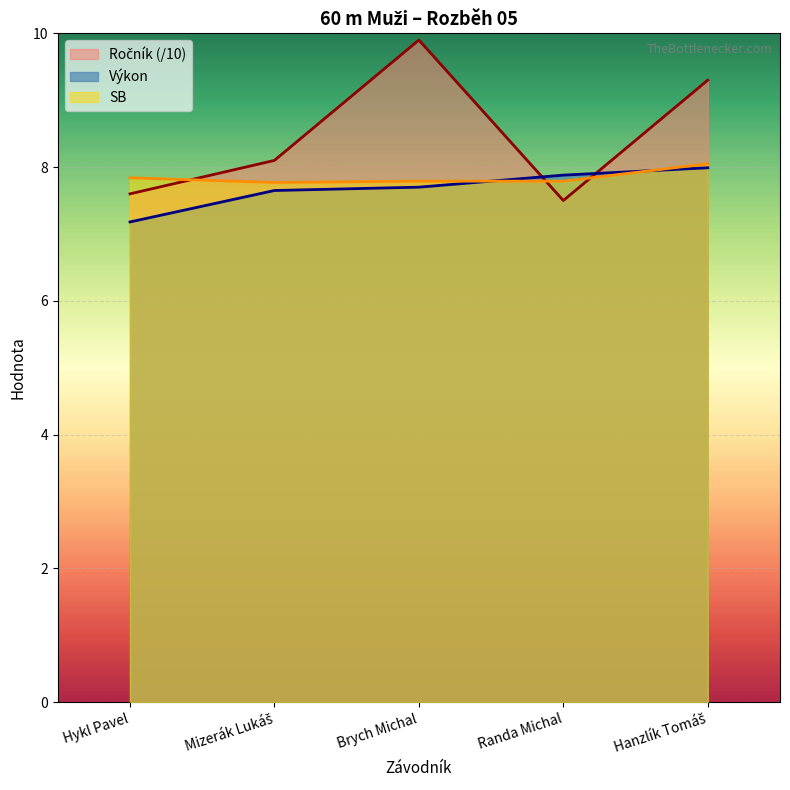

What is the average value of the SB series?

7.8